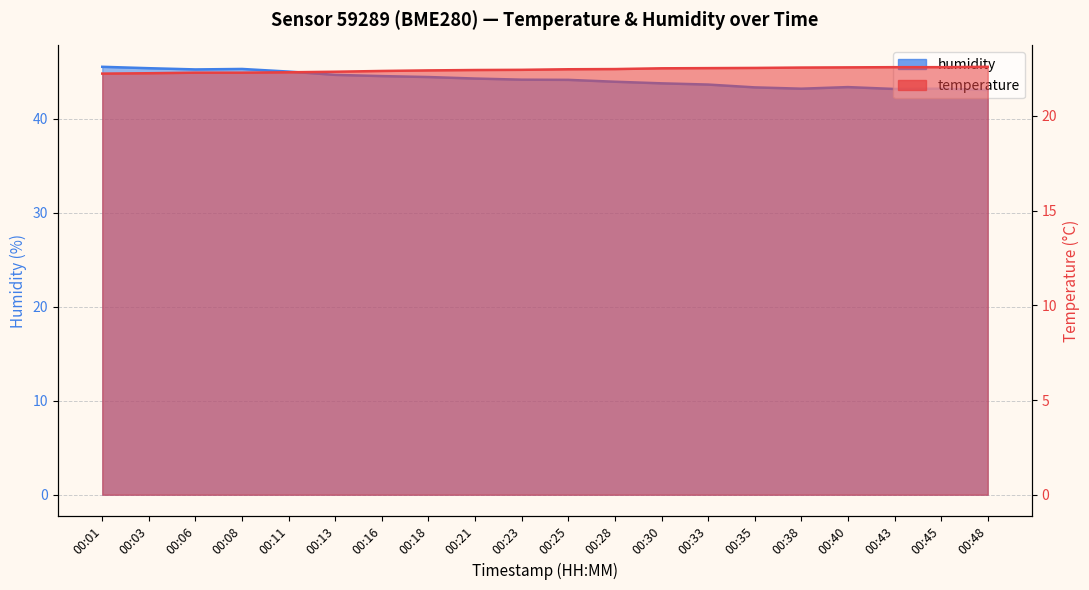

What is the approximate value of humidity at 00:25?

44.1